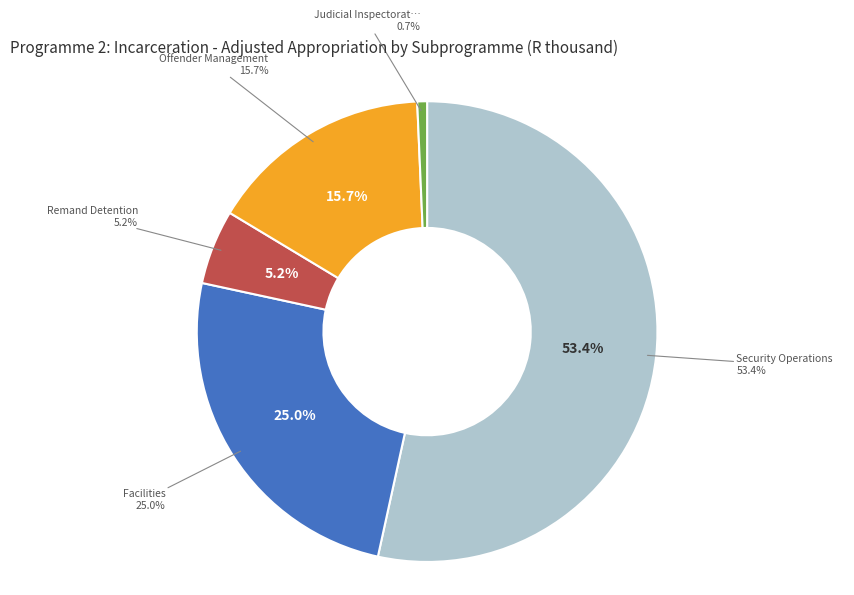

Which category has the smallest portion of the pie?

Judicial Inspectorate for Correctional